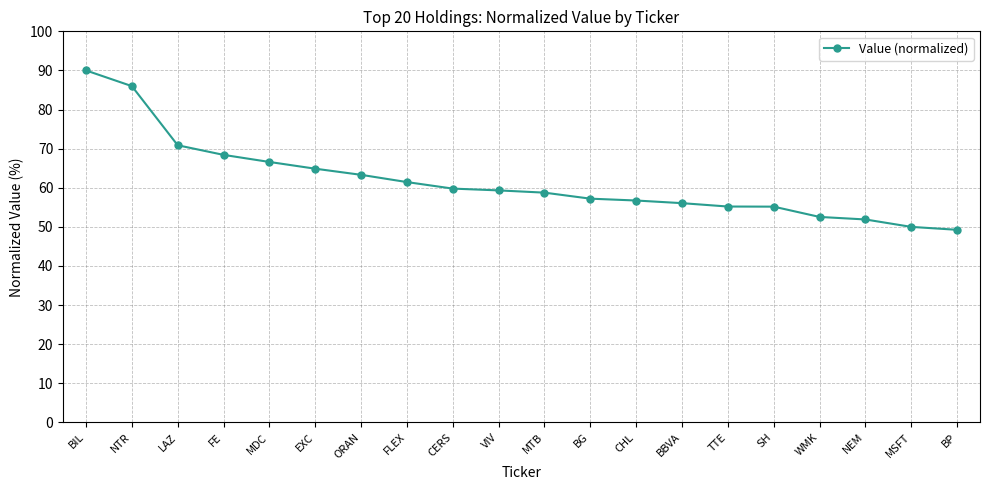

Is it true that the value at NEM is 32.7?

False